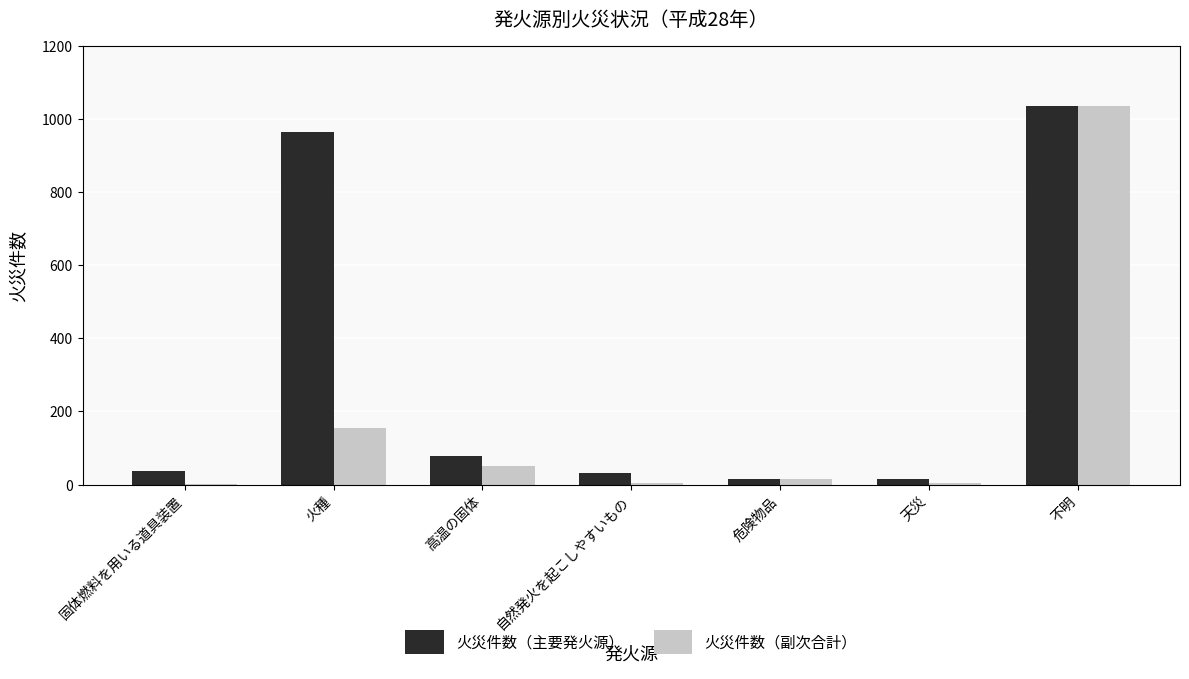

How many series are shown in this chart?

2